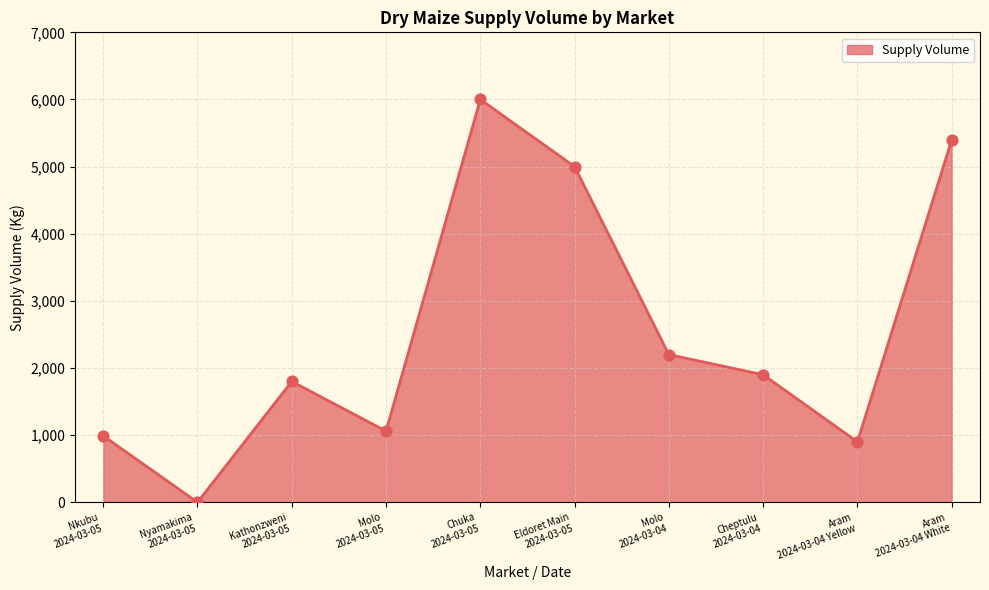

Between Molo
2024-03-04 and Aram
2024-03-04 White, which is larger?

Aram
2024-03-04 White